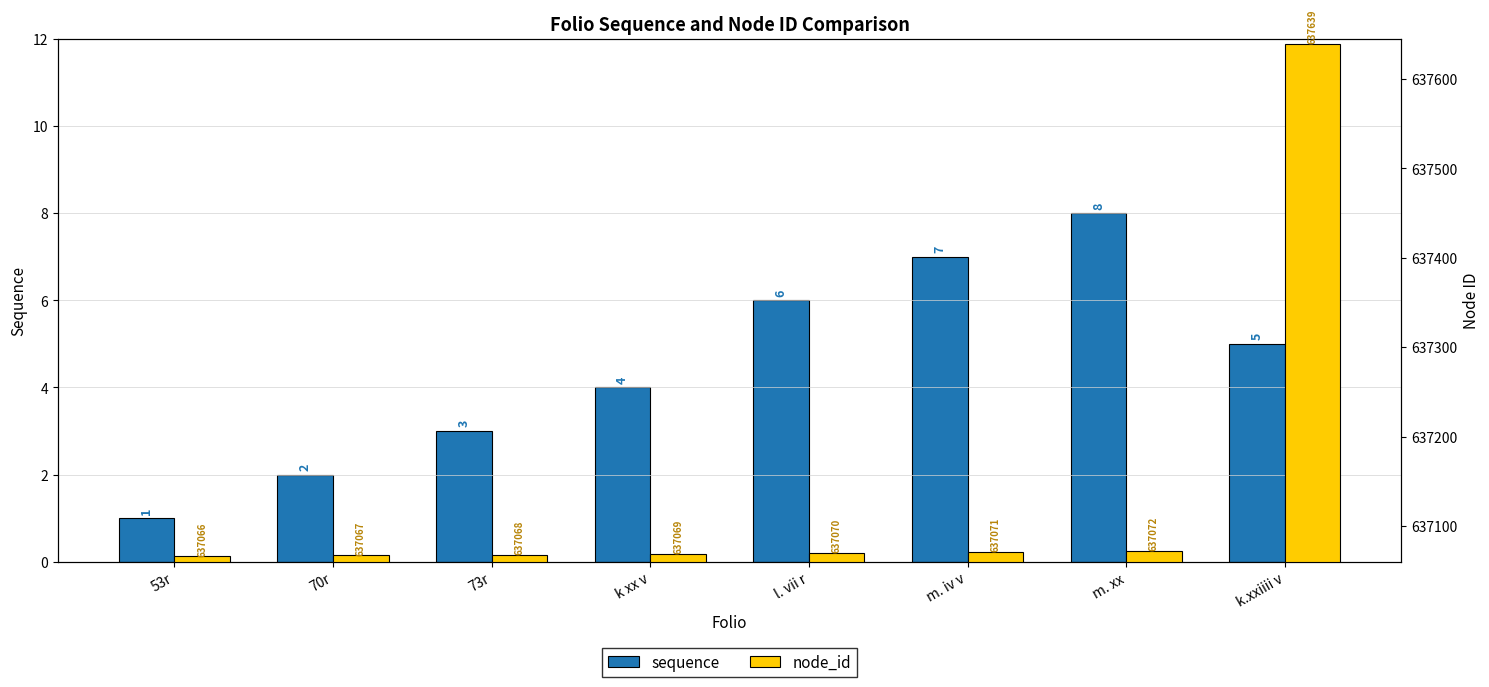

At which label is sequence closest to 4?

k xx v